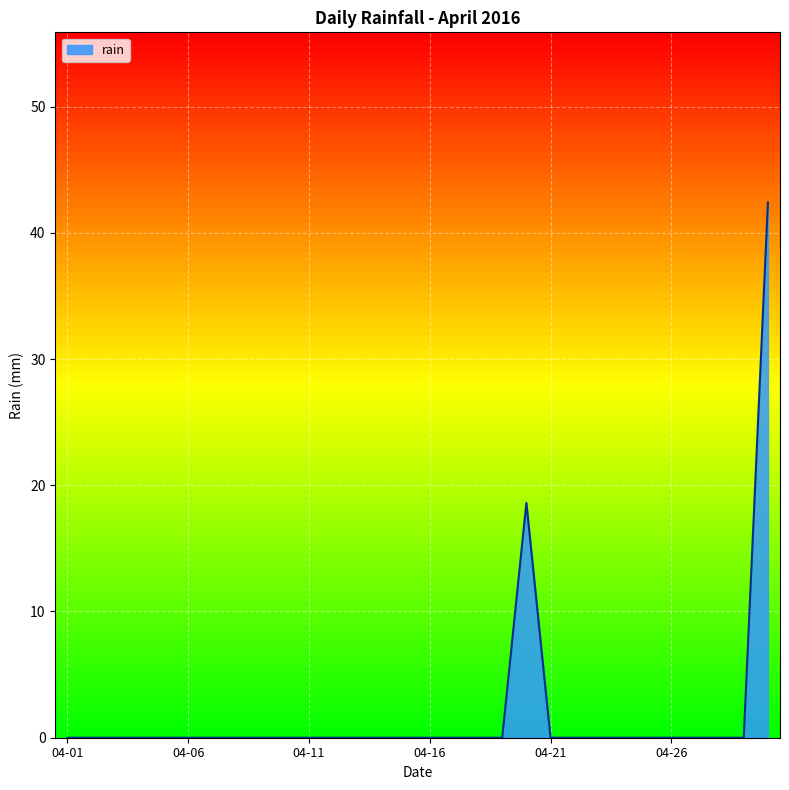

What is the greatest value displayed?

42.4